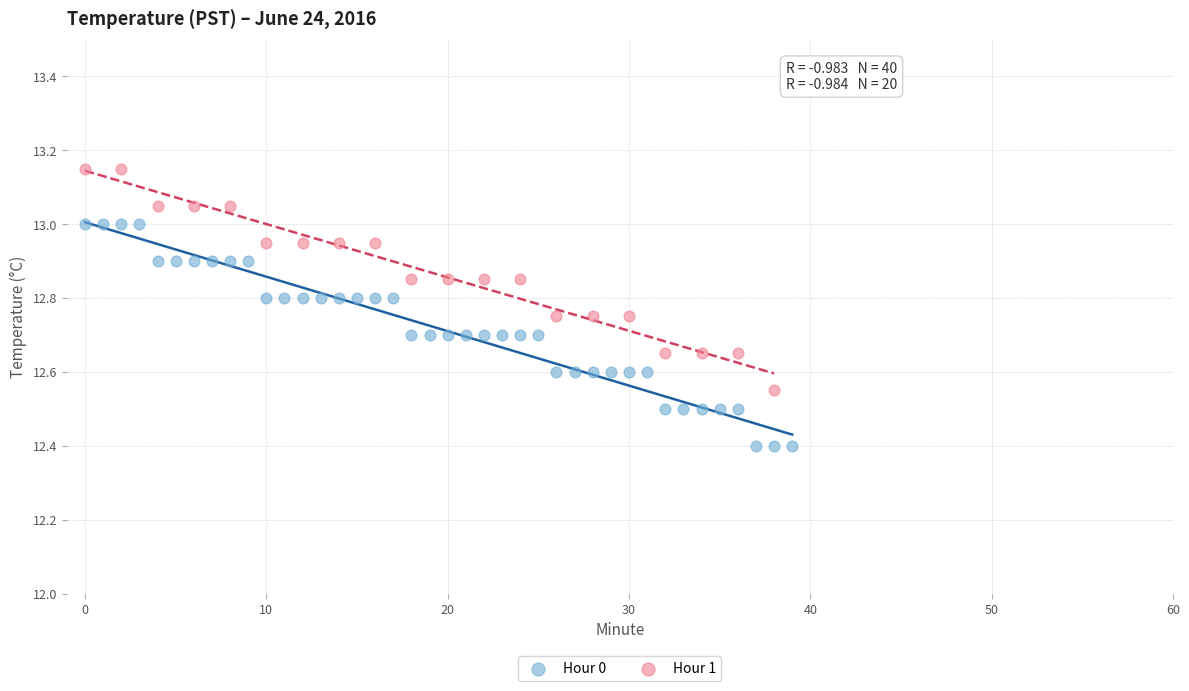

Which series contains the highest Y value?

Hour 1